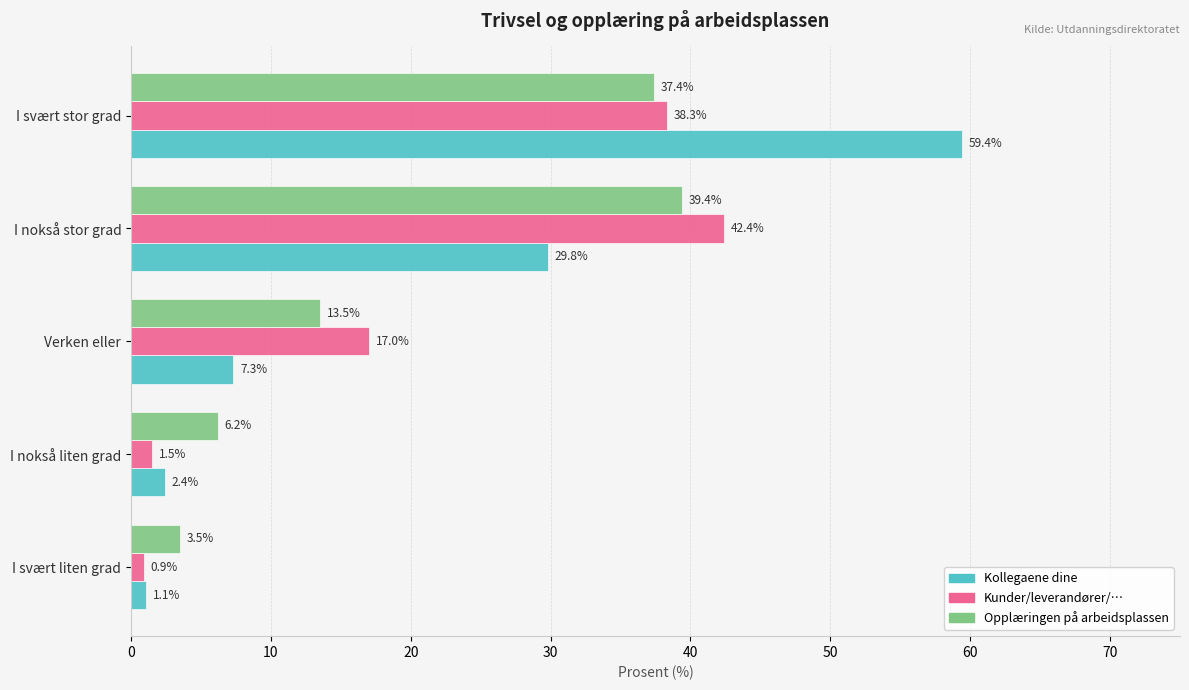

Is it true that Opplæringen på arbeidsplassen equals 13.5 at Verken eller?

True